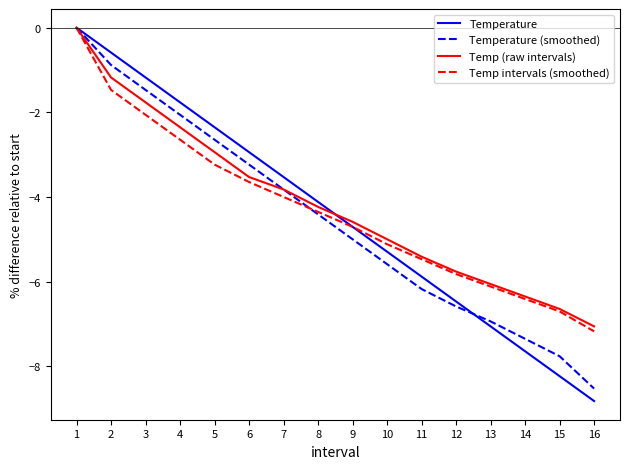

What is the sum of the Temp (raw intervals) values at 1 and 6?

-3.5